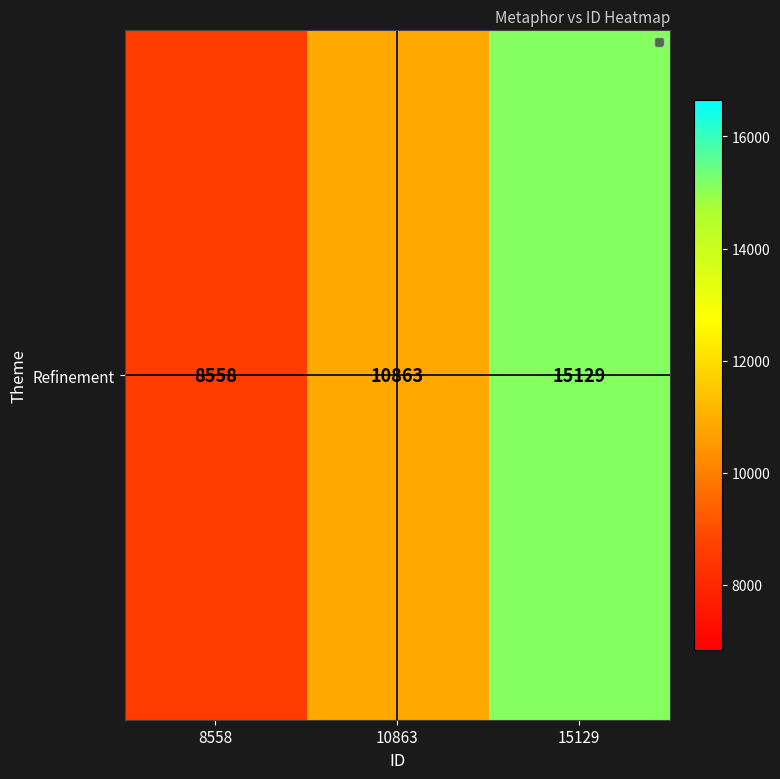

What is the difference between the second highest and minimum values?

2305